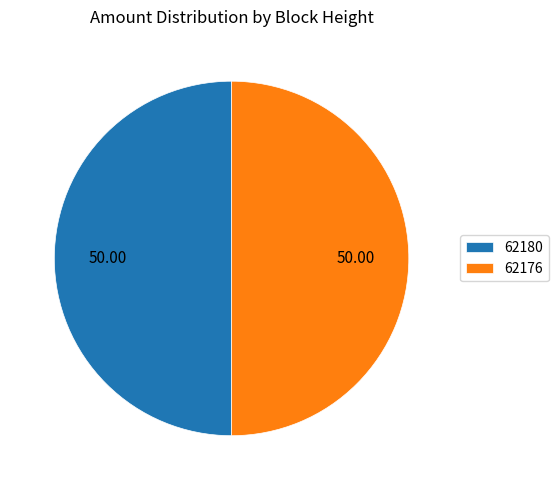

Combined, do 62176 and 62180 account for over 50%?

Yes